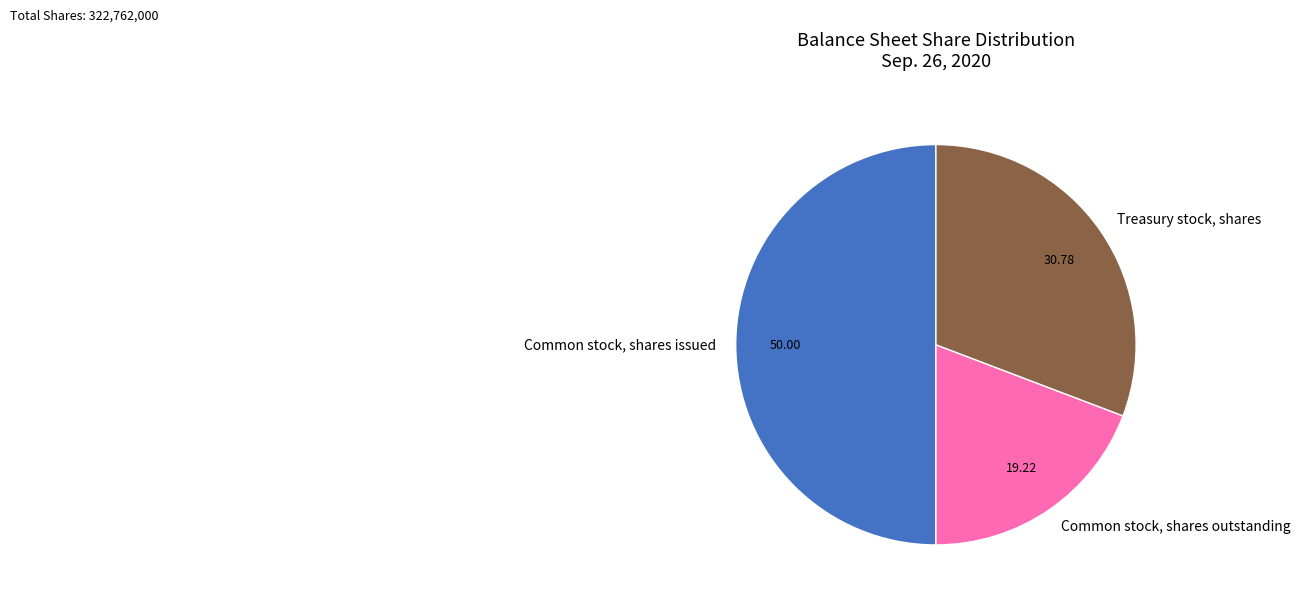

Rank the categories by value from highest to lowest.

Common stock, shares issued, Treasury stock, shares, Common stock, shares outstanding